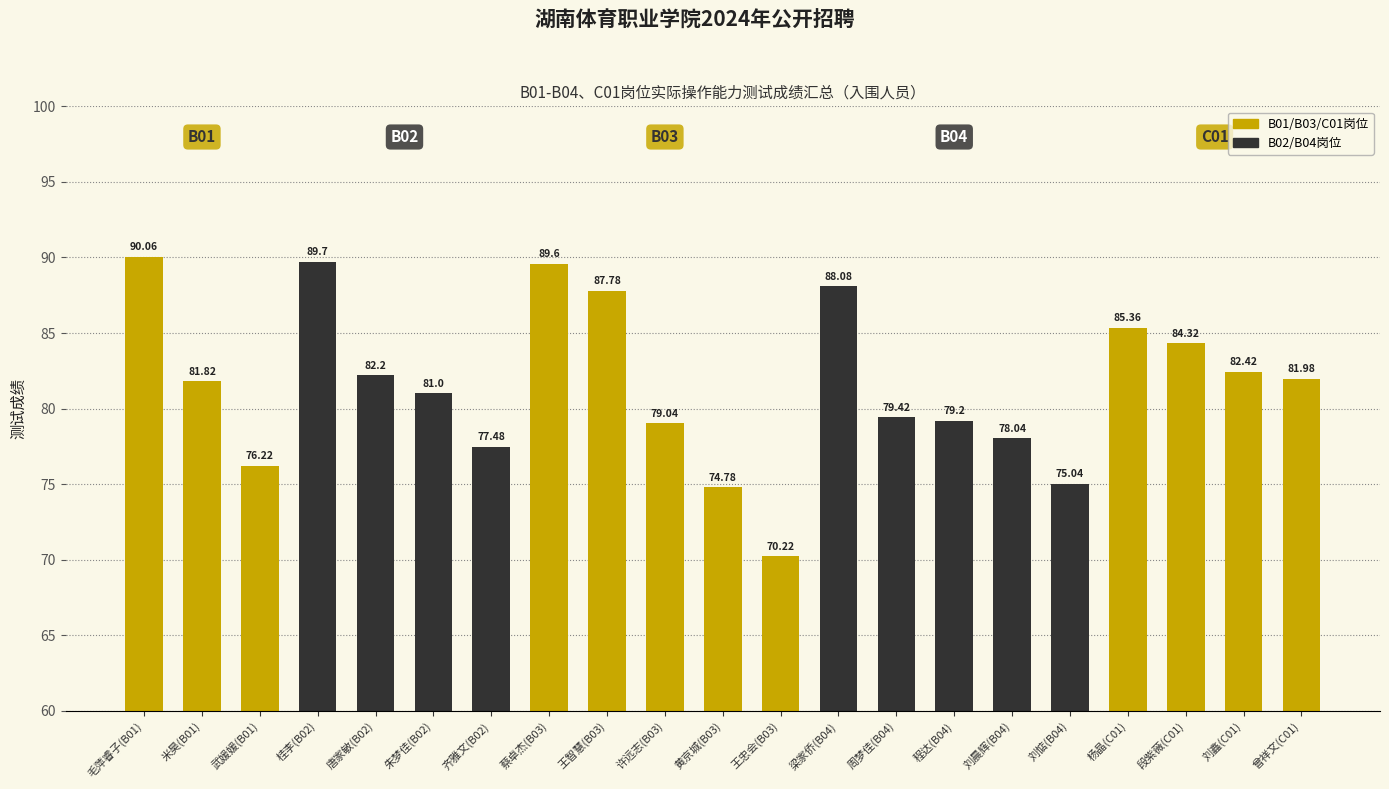

Reading right to left, list all the values displayed in this chart.

82.0	82.4	84.3	85.4	75.0	78.0	79.2	79.4	88.1	70.2	74.8	79.0	87.8	89.6	77.5	81.0	82.2	89.7	76.2	81.8	90.1